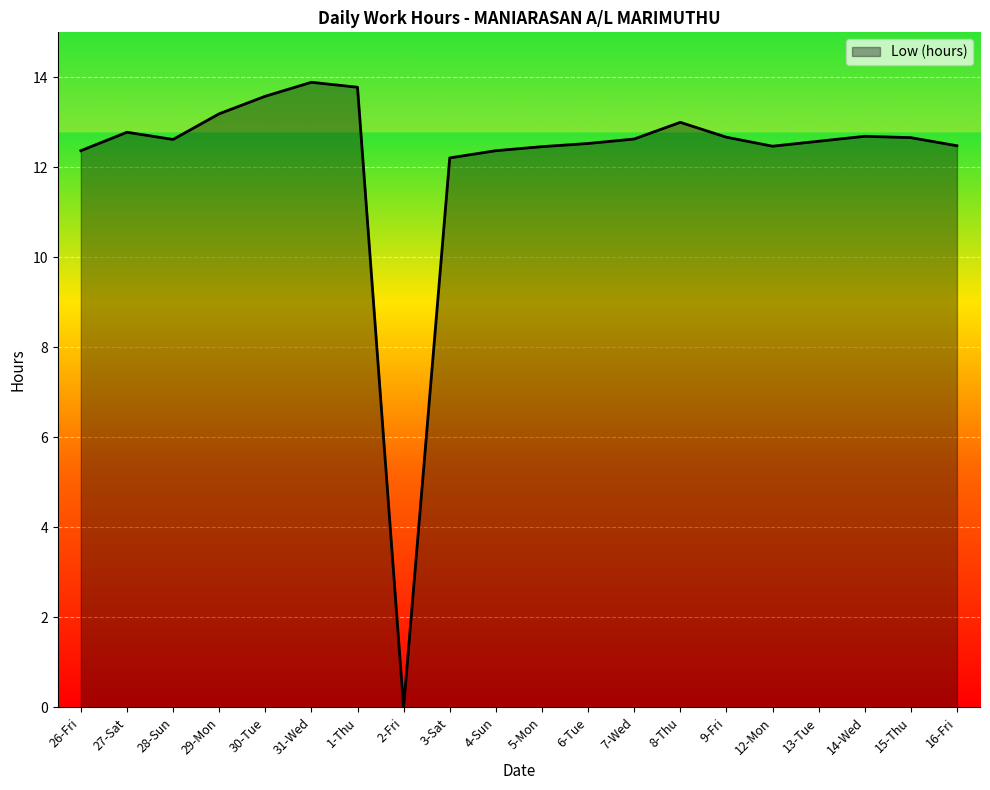

What position from the right is 26-Fri?

20